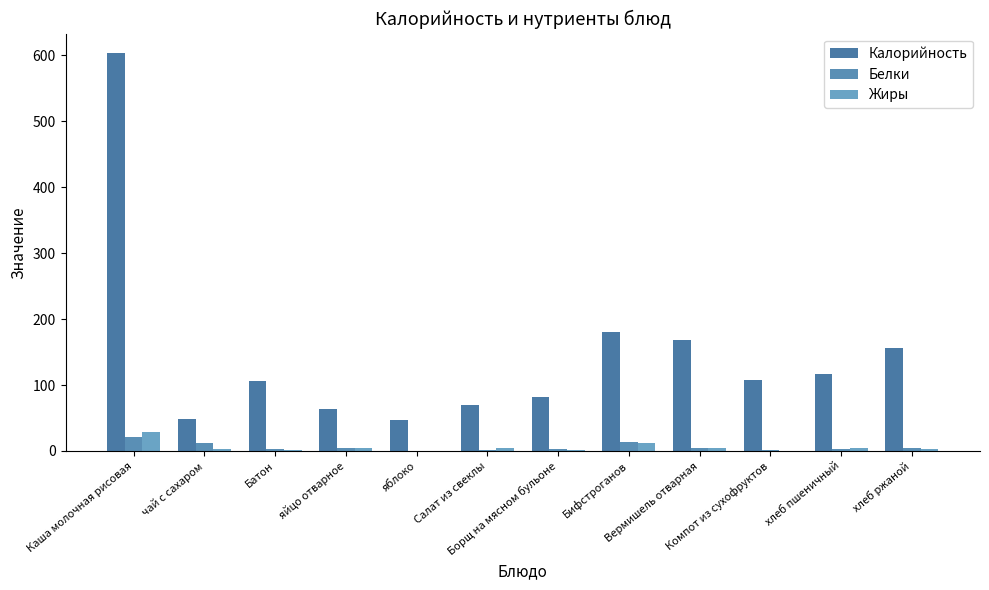

Which series changed the most between Борщ на мясном бульоне and хлеб пшеничный?

Калорийность